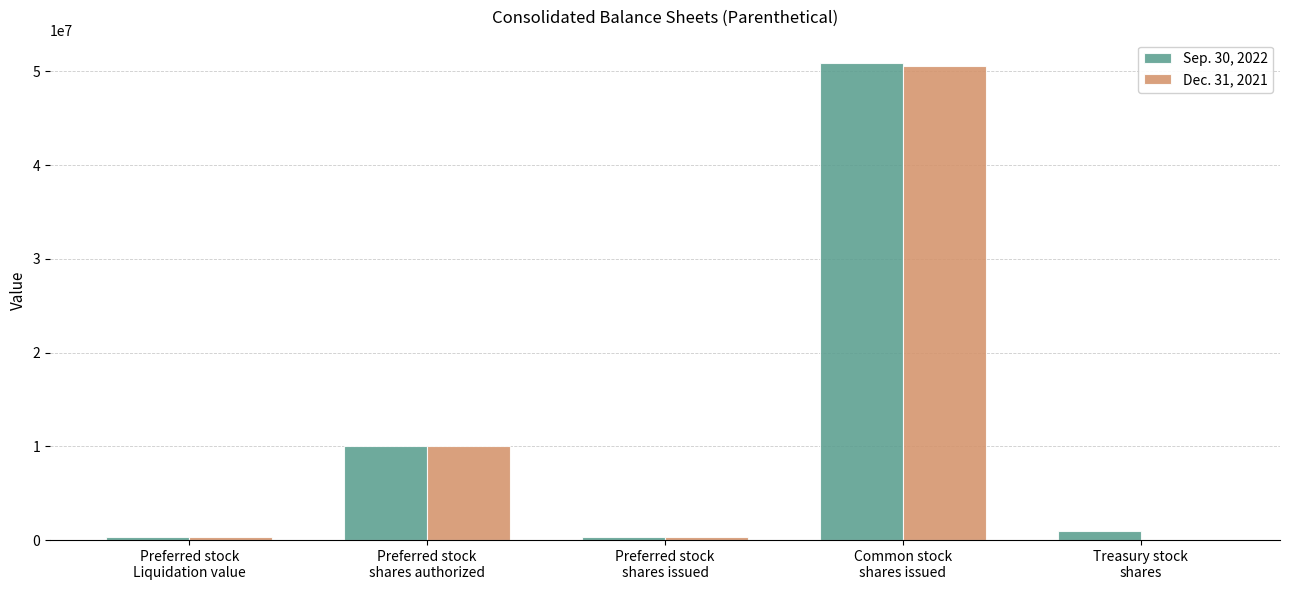

Reading right to left, transcribe all the data shown in this chart.

Sep. 30, 2022: 942296	50840022	300000	10000000	300000
Dec. 31, 2021: 417	50618911	300000	10000000	300000